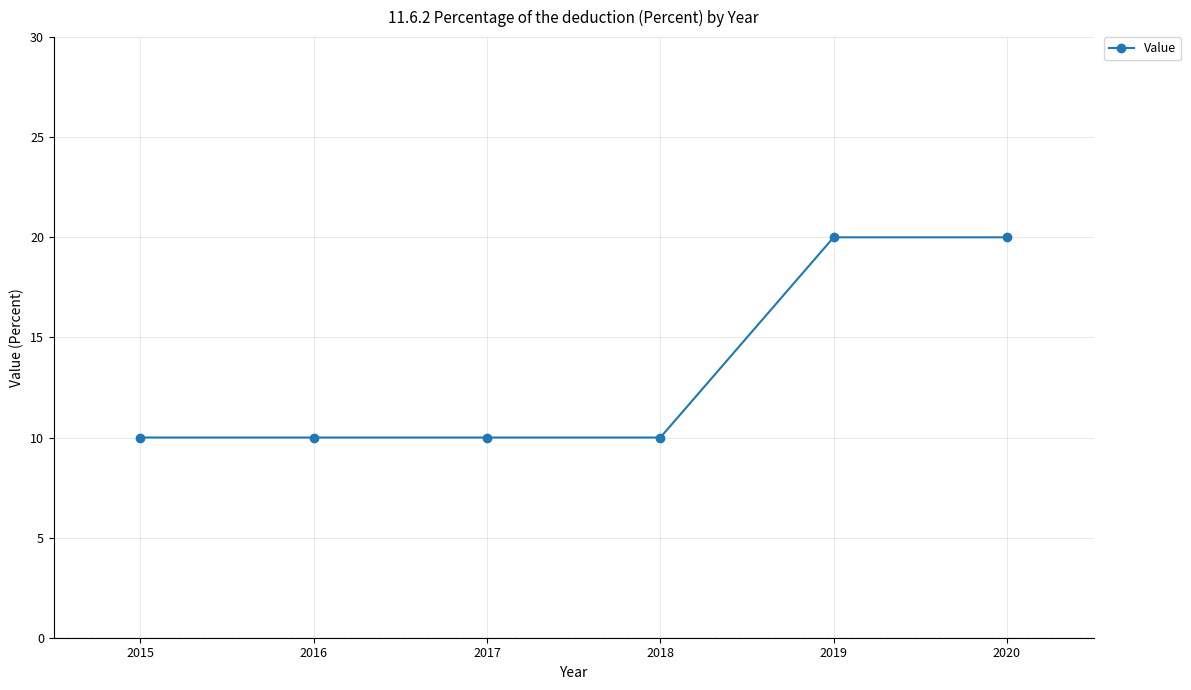

What is the difference between the maximum and minimum values?

10